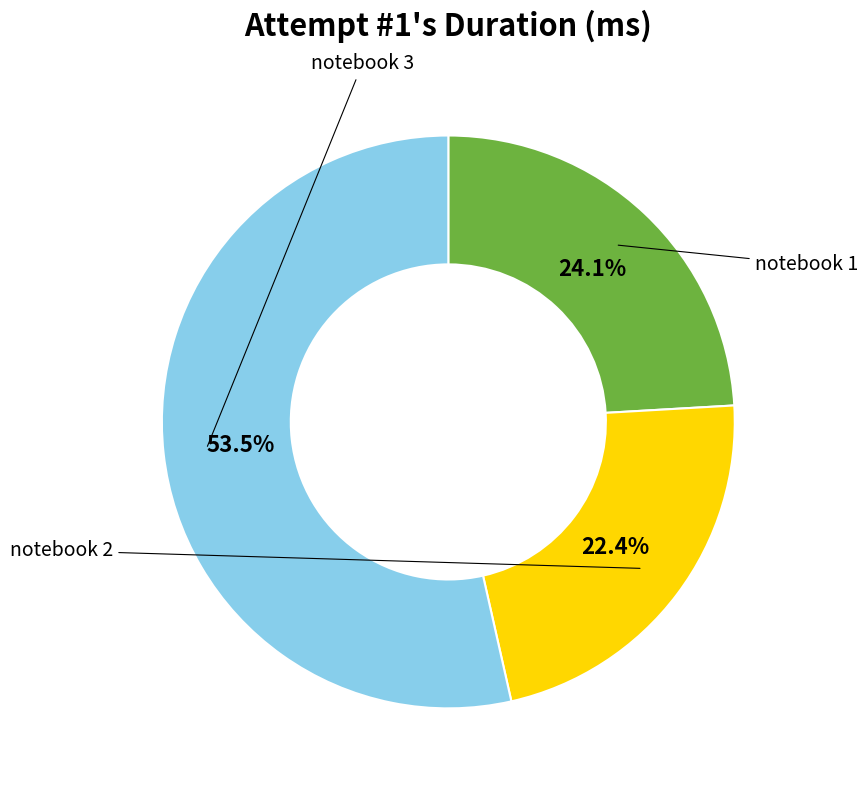

Is there a majority slice in this chart?

Yes